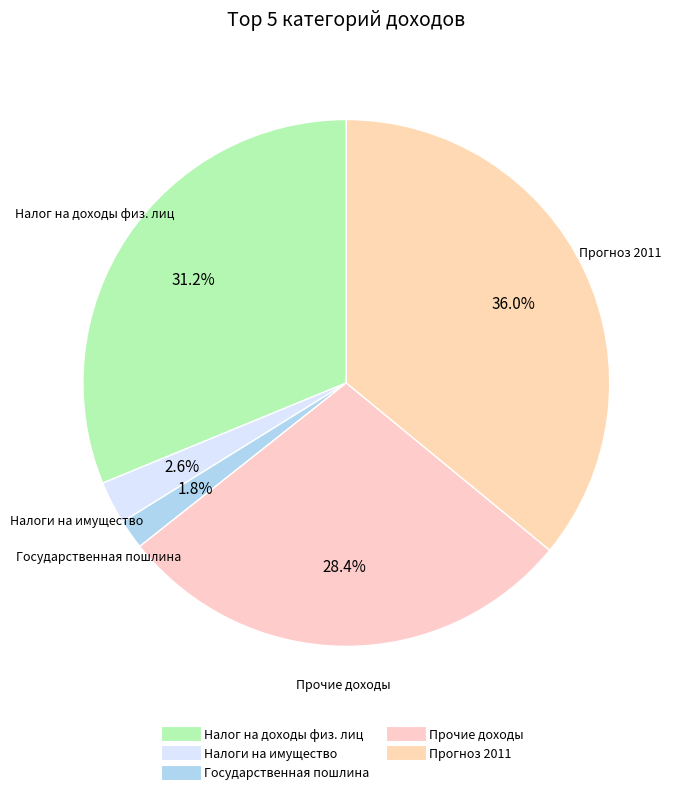

How many segments does this pie chart have?

5